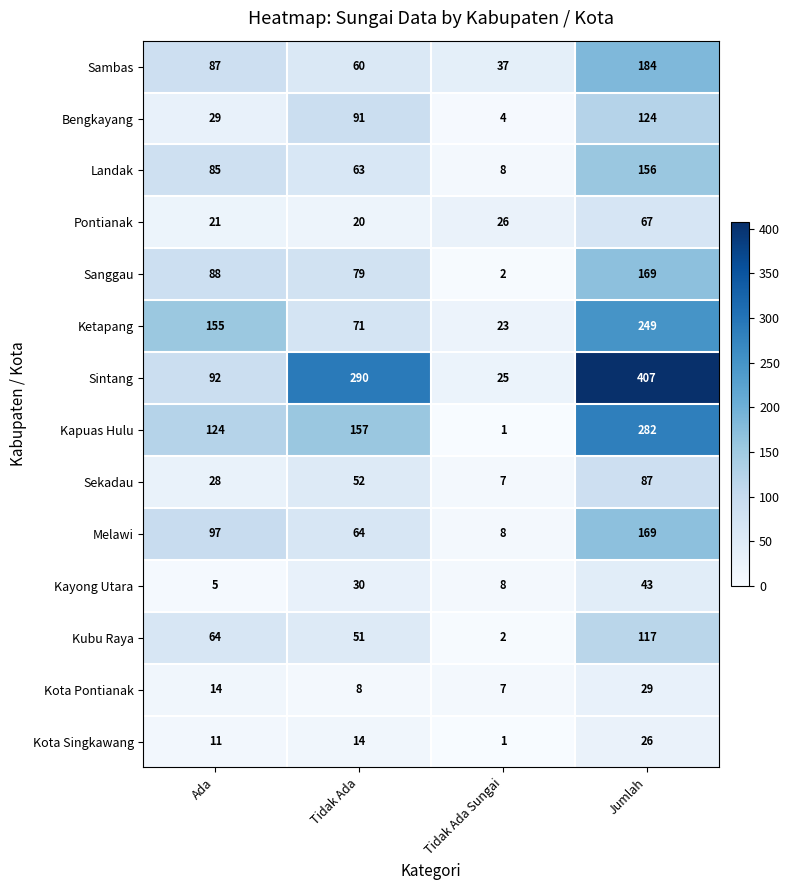

The value of Kota Pontianak at Tidak Ada is 8. True or false?

True